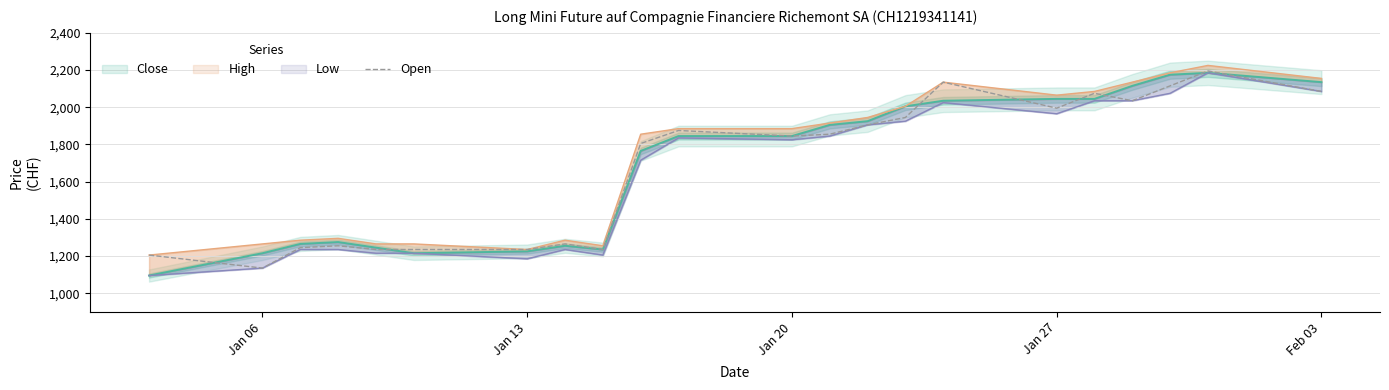

Reading left to right, transcribe all the data shown in this chart.

1205	1135	1245	1255	1235	1235	1235	1265	1235	1805	1875	1845	1855	1905	1945	2135	1995	2075	2035	2115	2195	2085